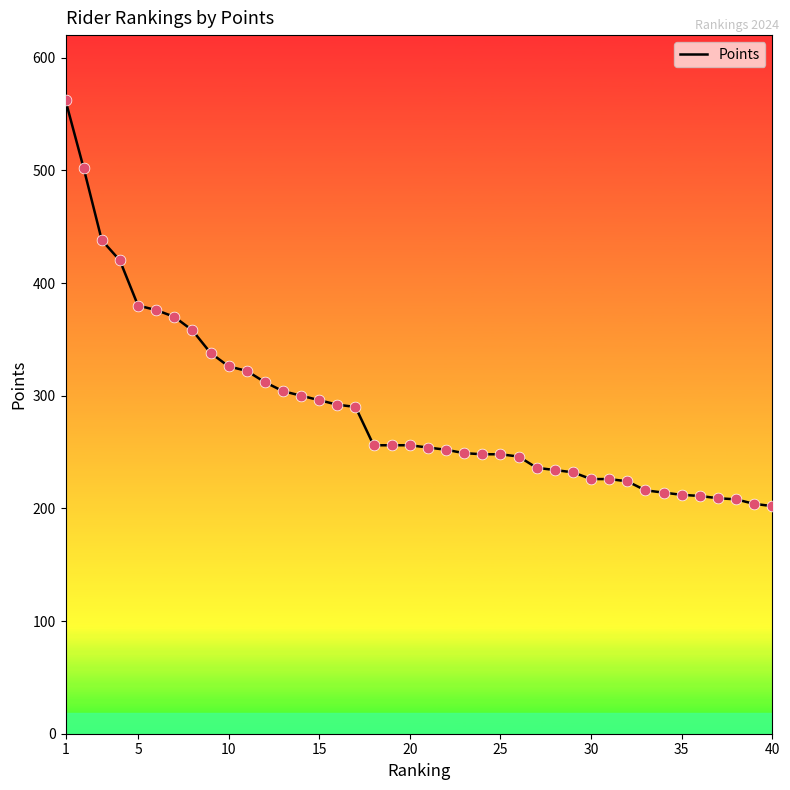

What is the difference between the maximum and minimum values?

360